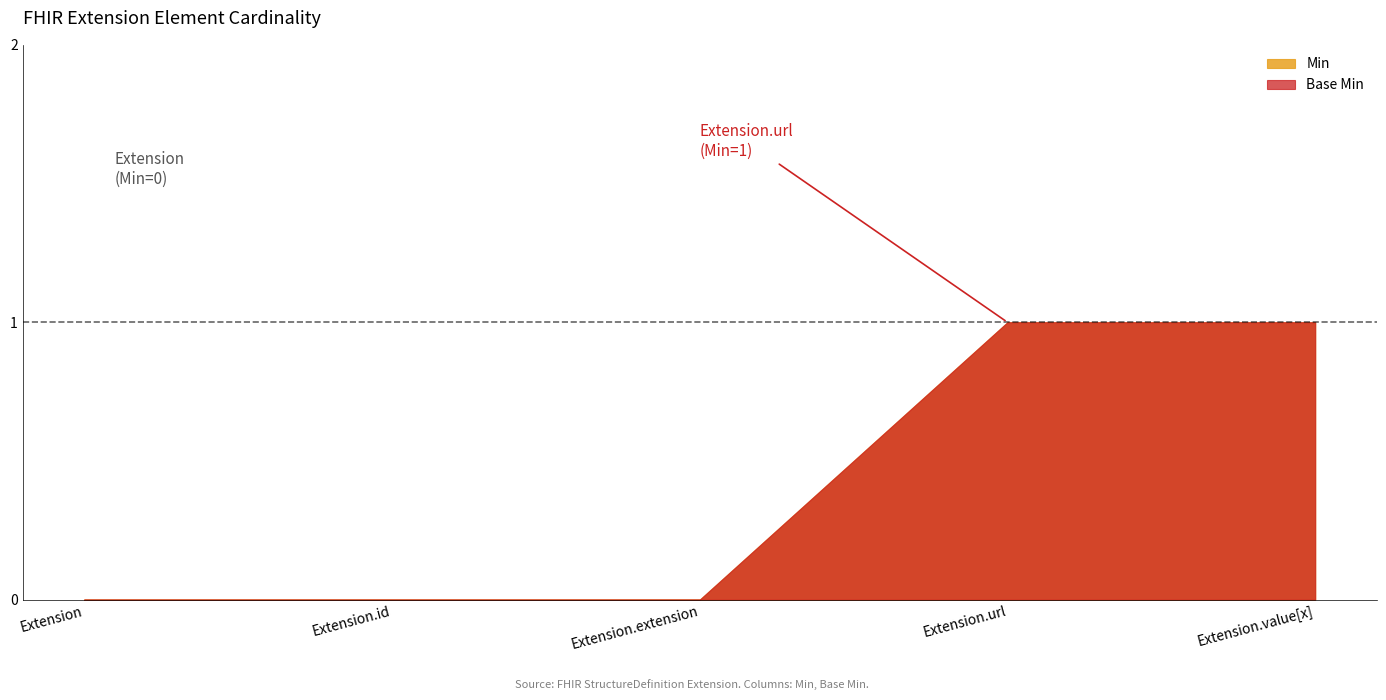

The value of Base Min at Extension.url is 1. True or false?

False